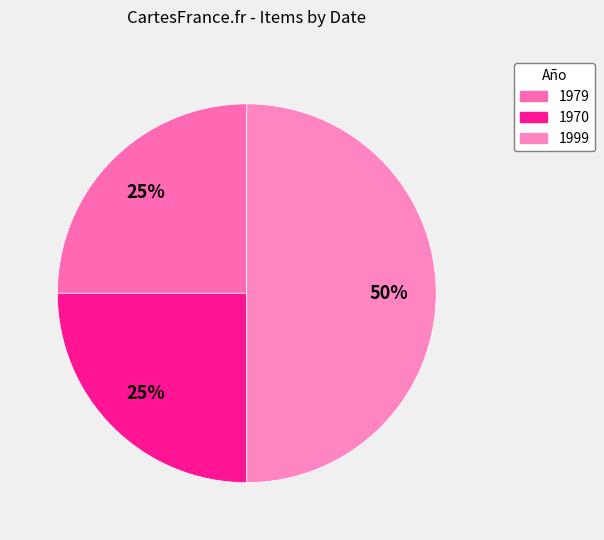

Count the number of slices in the pie.

3